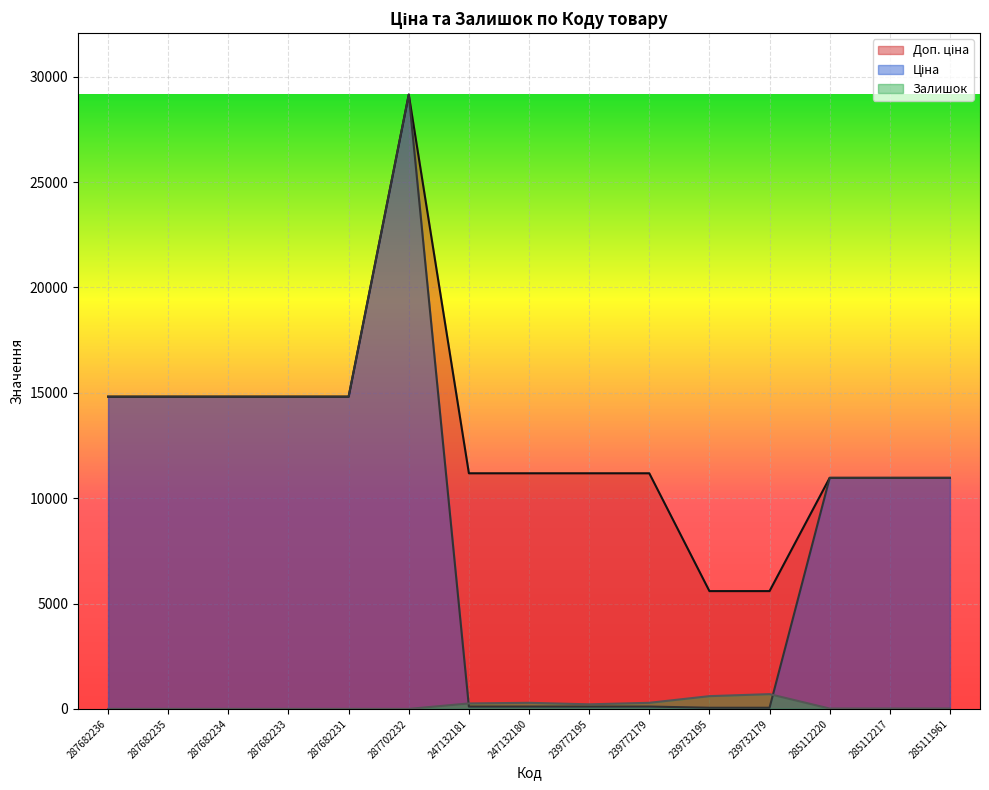

At which category does Залишок reach its first local valley?

239772195